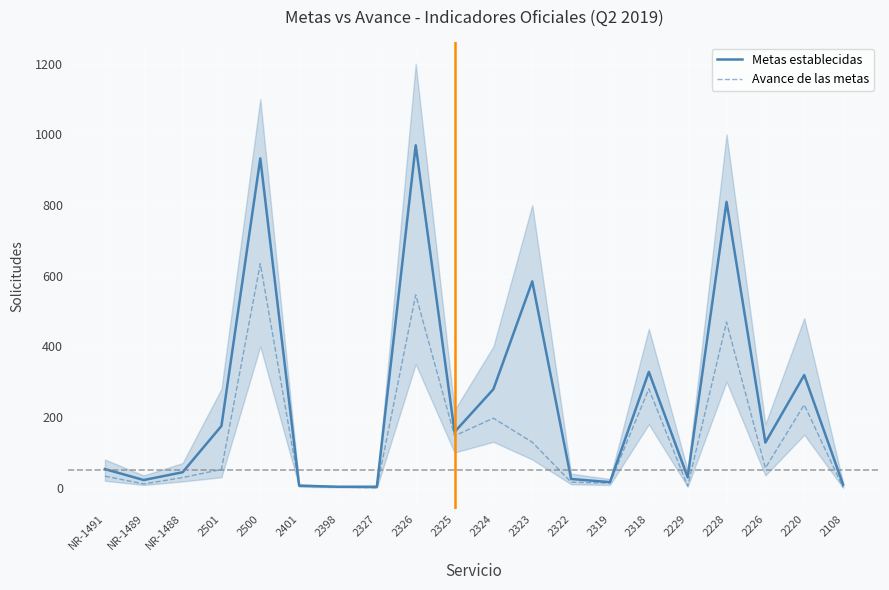

Reading left to right, what are all the values shown in this chart?

Metas establecidas: NR-1491=53	NR-1489=22	NR-1488=44	2501=175	2500=932	2401=6	2398=3	2327=3	2326=969	2325=158	2324=279	2323=584	2322=25	2319=16	2318=328	2229=30	2228=809	2226=128	2220=319	2108=9
Avance de las metas: NR-1491=33	NR-1489=11	NR-1488=29	2501=52	2500=634	2401=5	2398=2	2327=0	2326=546	2325=147	2324=197	2323=129	2322=16	2319=13	2318=280	2229=5	2228=469	2226=56	2220=235	2108=1